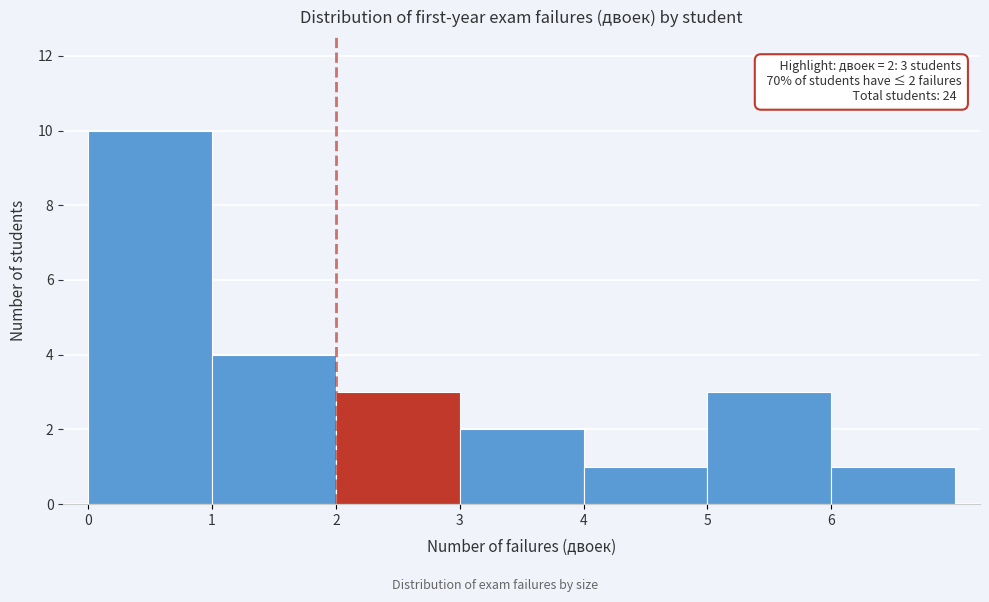

Which range on the x-axis has the tallest bar?

0 to 1